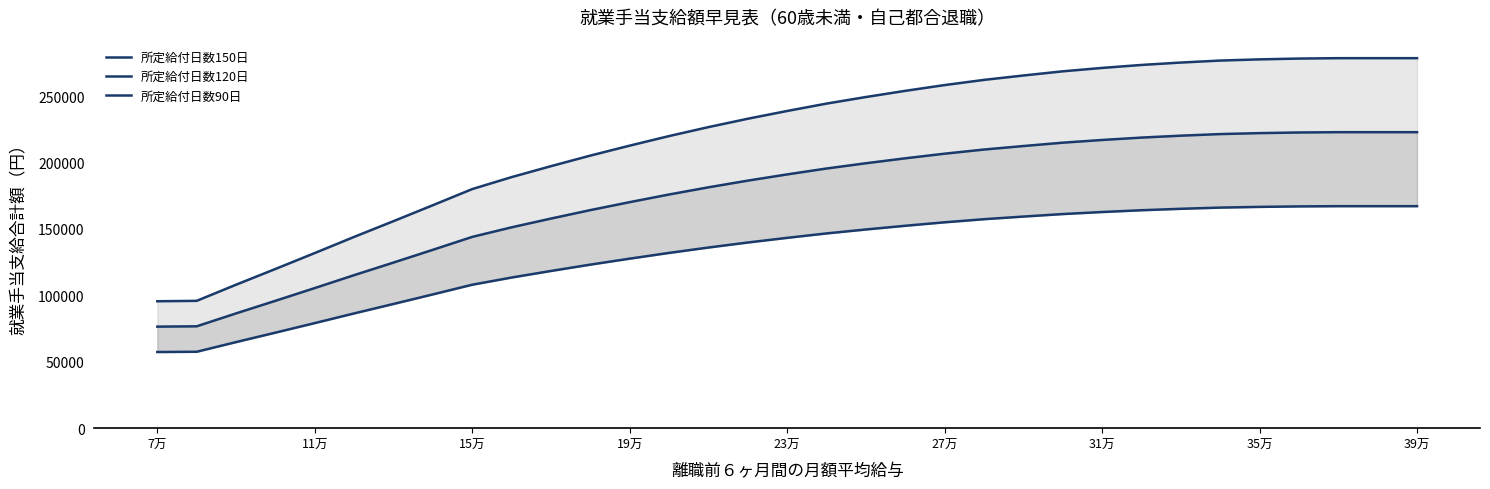

How many data points does each series have?

33